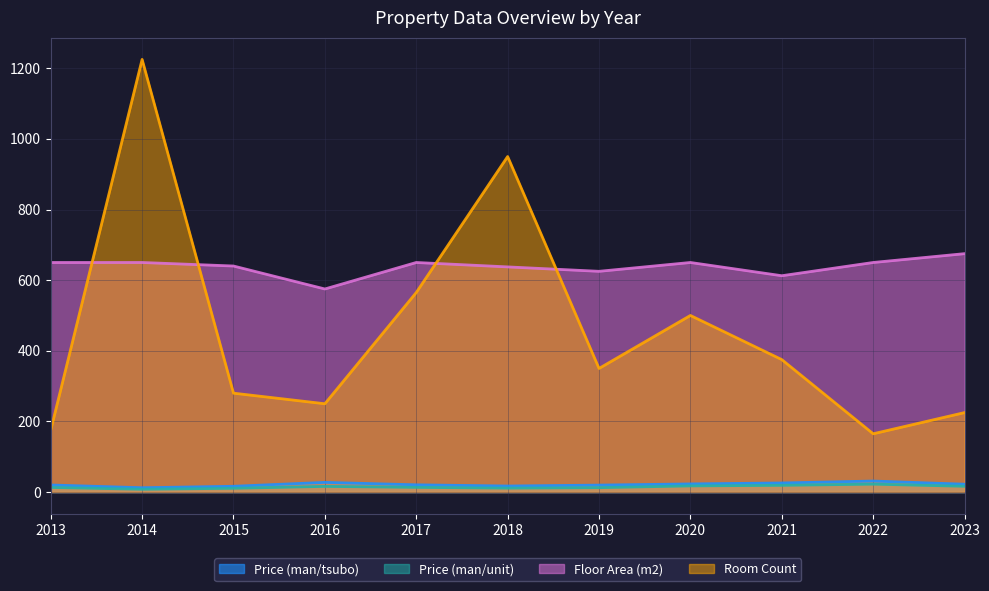

Is it true that Price (man/tsubo) equals 20.0 at 2013?

True